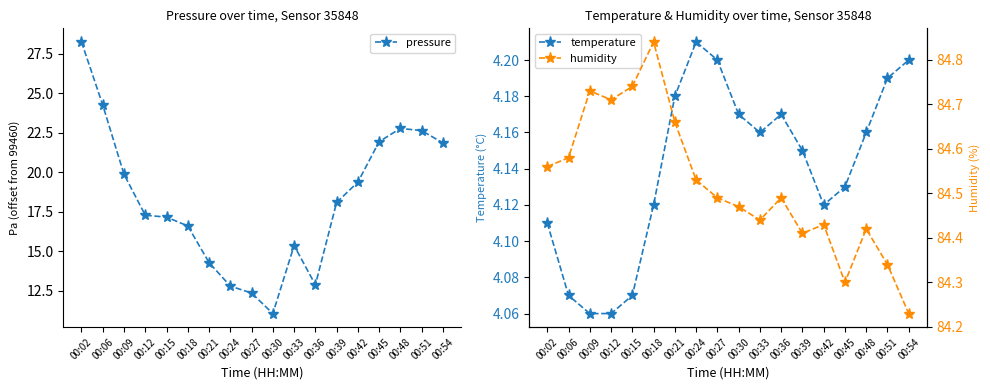

Where is humidity nearest to the value 84?

00:54